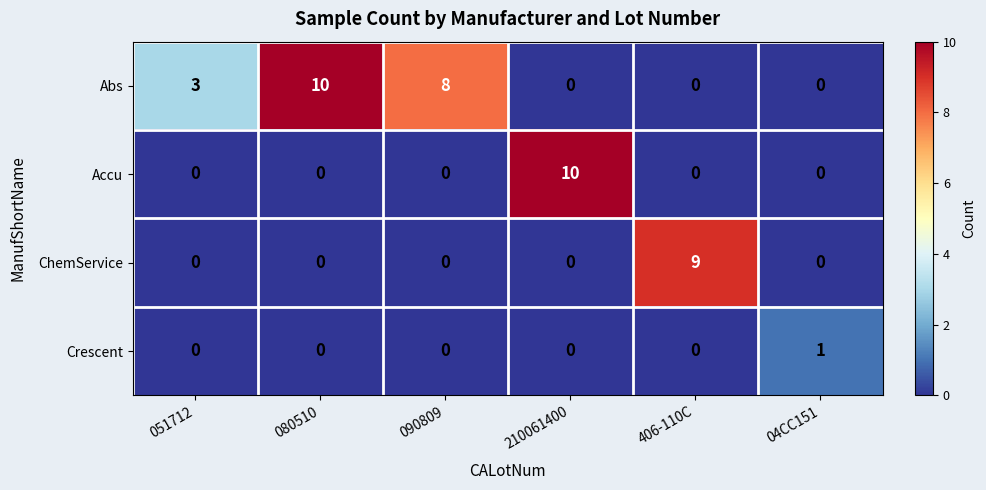

What is the average value of the Abs series?

4